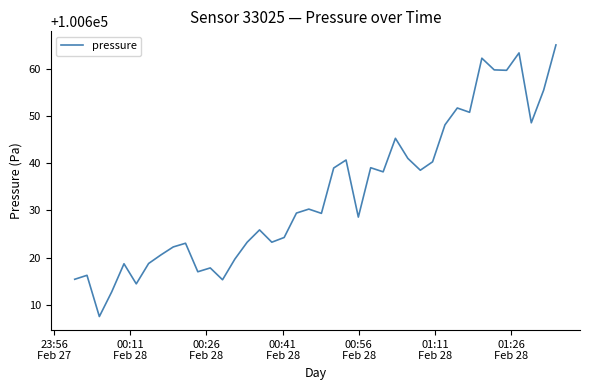

What is the difference between the maximum and minimum values?

57.4